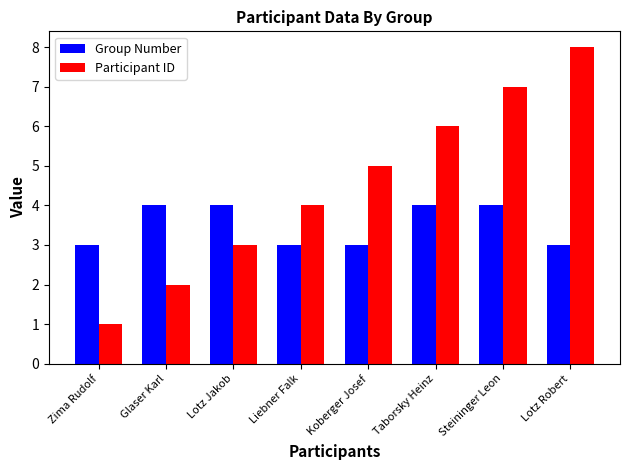

At Glaser Karl, list the series in order from largest to smallest.

Group Number, Participant ID